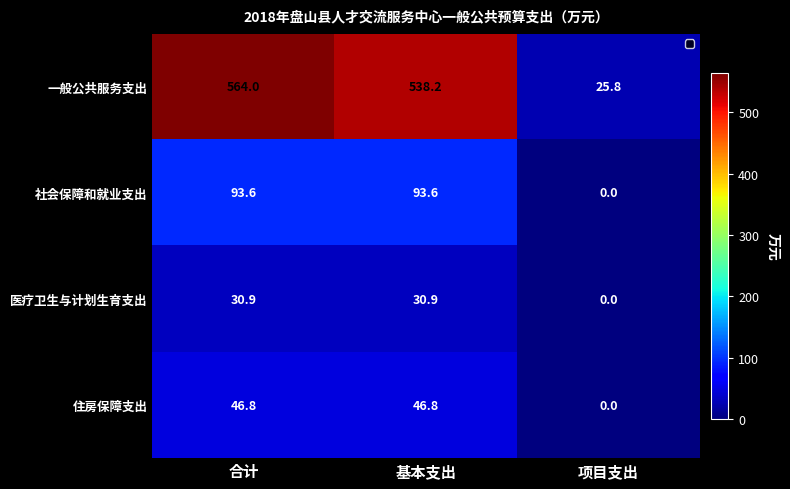

At 合计, list the series in order from largest to smallest.

一般公共服务支出, 社会保障和就业支出, 住房保障支出, 医疗卫生与计划生育支出